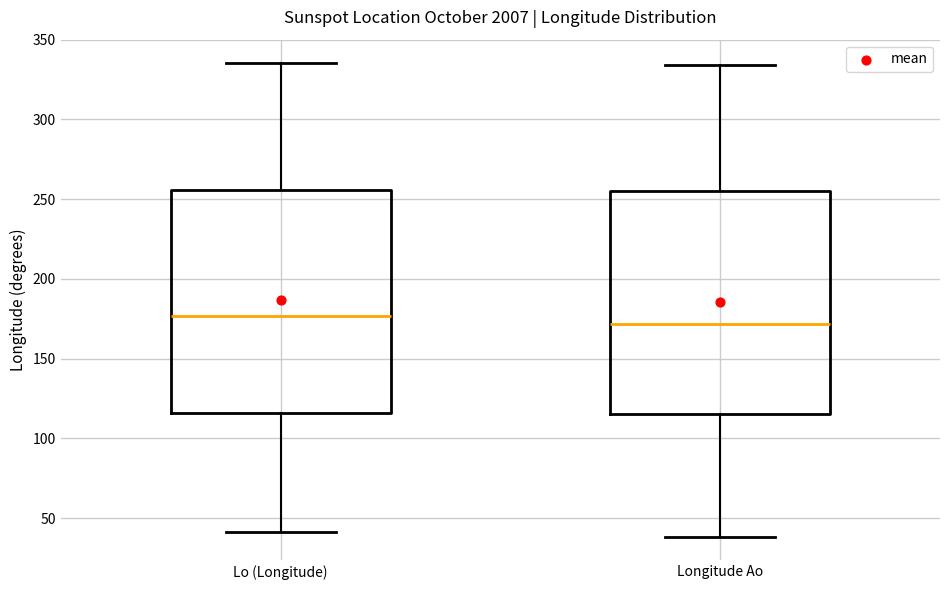

Reading left to right, transcribe this box plot: for each box, give where its median line is, the range the box spans, and where its two whiskers end, as read against the y-axis. The values are not printed on the chart, so give them approximately, as read against the axis.

Lo (Longitude): median 175, box 115 to 255, whiskers 40 to 335
Longitude Ao: median 170, box 115 to 255, whiskers 40 to 335